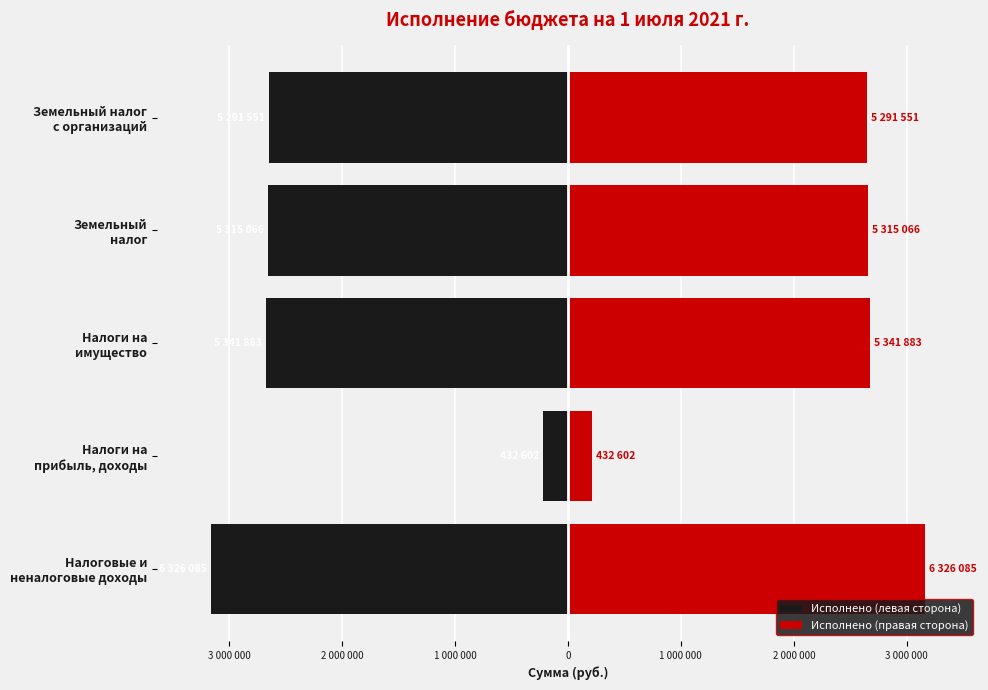

Count the number of data series in this chart.

2